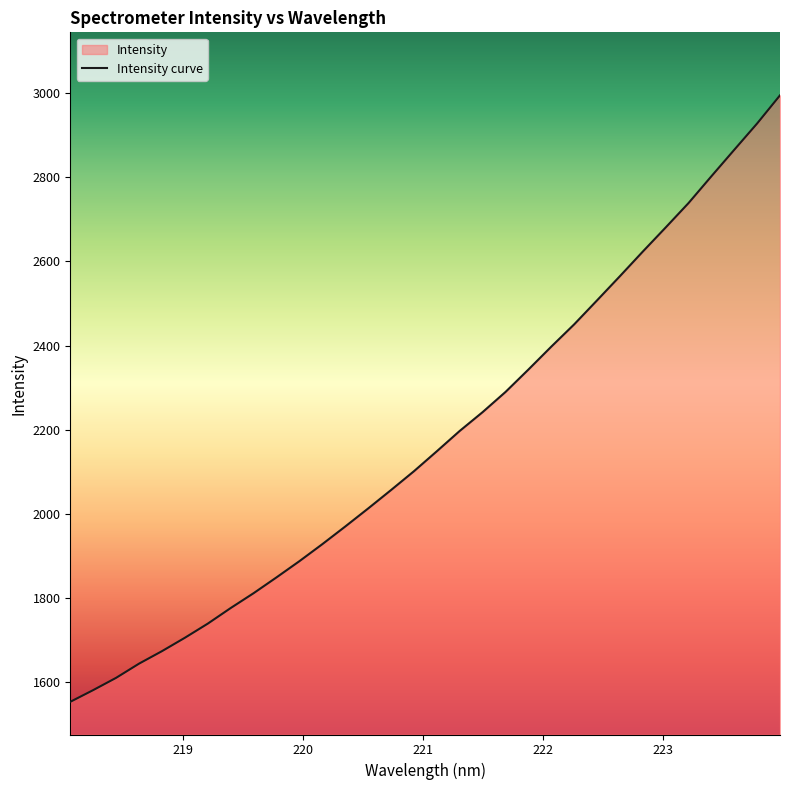

What is the sum of all values?

69674.2